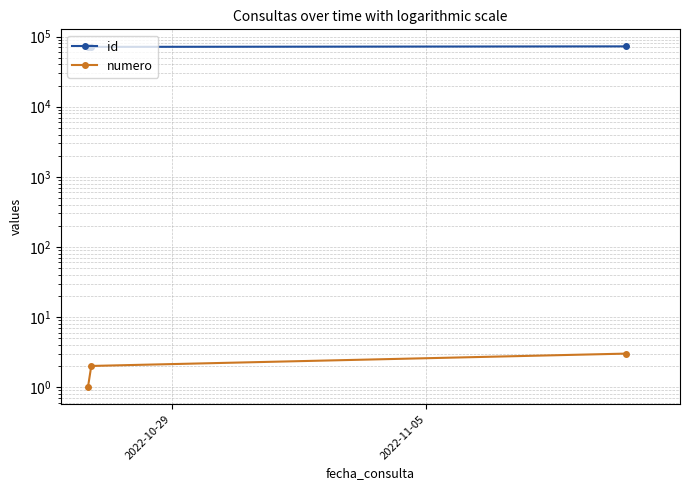

Reading left to right, transcribe all the data shown in this chart.

id: 71348	71359	72558
numero: 1	2	3